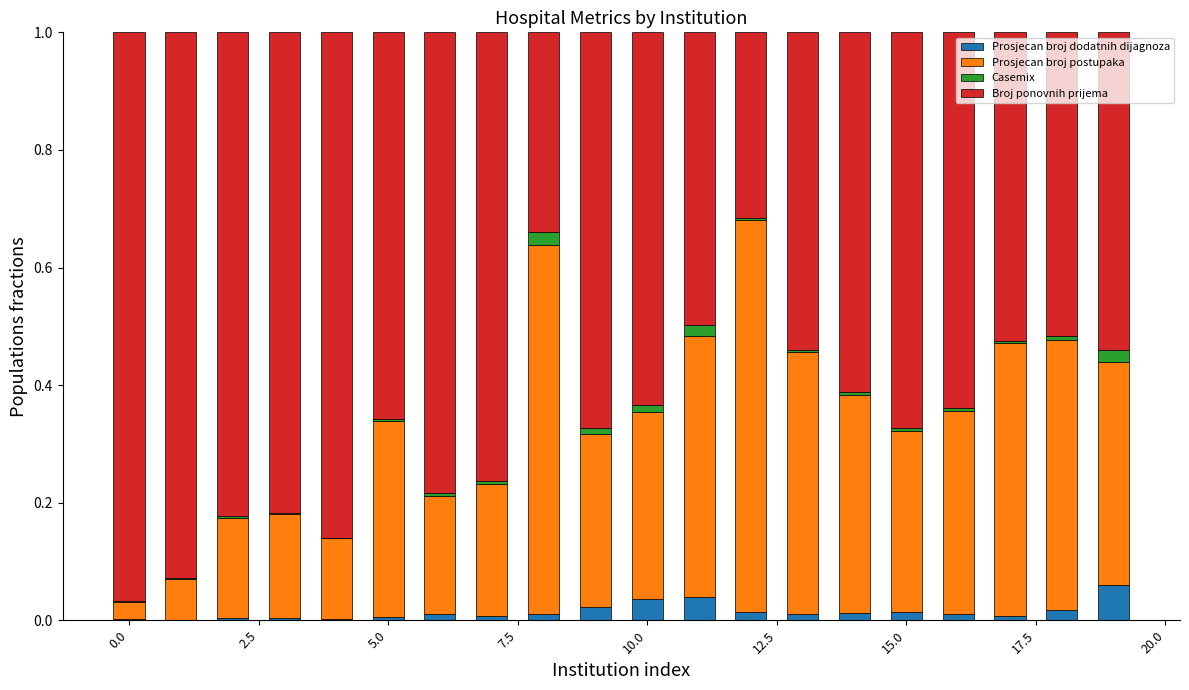

Does the chart contain stacked bars?

Yes